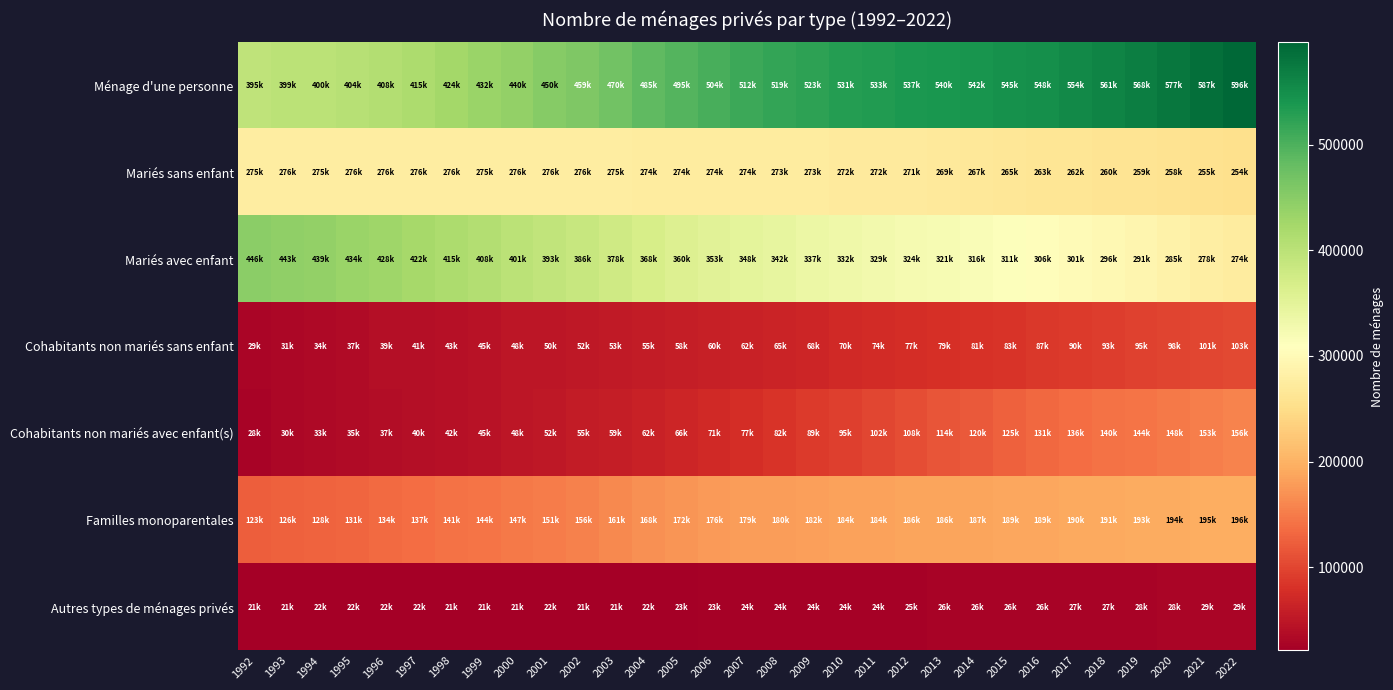

Reading left to right, list all the values displayed in this chart.

Ménage d'une personne: 1992=395016	1993=399620	1994=400859	1995=404041	1996=408746	1997=415789	1998=424592	1999=432777	2000=440839	2001=450723	2002=459020	2003=470451	2004=485733	2005=495546	2006=504076	2007=512976	2008=519517	2009=523555	2010=531353	2011=533266	2012=537913	2013=540150	2014=542509	2015=545435	2016=548776	2017=554618	2018=561144	2019=568623	2020=577026	2021=587107	2022=596782
Mariés sans enfant: 1992=275571	1993=276231	1994=275757	1995=276277	1996=276154	1997=276298	1998=276316	1999=275875	2000=276378	2001=276332	2002=276203	2003=275535	2004=274833	2005=274542	2006=274196	2007=274034	2008=273860	2009=273580	2010=272647	2011=272779	2012=271556	2013=269776	2014=267088	2015=265425	2016=263777	2017=262168	2018=260694	2019=259786	2020=258865	2021=255254	2022=254436
Mariés avec enfant: 1992=446383	1993=443711	1994=439526	1995=434540	1996=428337	1997=422397	1998=415509	1999=408580	2000=401065	2001=393428	2002=386554	2003=378092	2004=368064	2005=360262	2006=353699	2007=348272	2008=342792	2009=337408	2010=332404	2011=329171	2012=324653	2013=321310	2014=316802	2015=311700	2016=306730	2017=301632	2018=296441	2019=291228	2020=285707	2021=278969	2022=274964
Cohabitants non mariés sans enfant: 1992=29064	1993=31052	1994=34091	1995=37003	1996=39324	1997=41111	1998=43181	1999=45830	2000=48423	2001=50031	2002=52091	2003=53955	2004=55776	2005=58094	2006=60321	2007=62550	2008=65456	2009=68495	2010=70938	2011=74223	2012=77180	2013=79025	2014=81420	2015=83982	2016=87366	2017=90409	2018=93253	2019=95808	2020=98214	2021=101766	2022=103633
Cohabitants non mariés avec enfant(s): 1992=28074	1993=30576	1994=33215	1995=35567	1996=37719	1997=40025	1998=42482	1999=45309	2000=48878	2001=52071	2002=55576	2003=59134	2004=62603	2005=66938	2006=71668	2007=77006	2008=82920	2009=89106	2010=95341	2011=102251	2012=108266	2013=114102	2014=120104	2015=125750	2016=131704	2017=136625	2018=140923	2019=144676	2020=148738	2021=153427	2022=156883
Familles monoparentales: 1992=123646	1993=126313	1994=128857	1995=131463	1996=134422	1997=137653	1998=141256	1999=144660	2000=147550	2001=151456	2002=156043	2003=161353	2004=168166	2005=172811	2006=176952	2007=179441	2008=180845	2009=182334	2010=184272	2011=184636	2012=186015	2013=186287	2014=187677	2015=189343	2016=189463	2017=190811	2018=191818	2019=193218	2020=194063	2021=195739	2022=196396
Autres types de ménages privés: 1992=21338	1993=21357	1994=22073	1995=22418	1996=22386	1997=22138	1998=21945	1999=21697	2000=21578	2001=22003	2002=21382	2003=21807	2004=22949	2005=23301	2006=23815	2007=24340	2008=24980	2009=24264	2010=24584	2011=24864	2012=25510	2013=26177	2014=26339	2015=26677	2016=26955	2017=27138	2018=27577	2019=28047	2020=28978	2021=29438	2022=29880